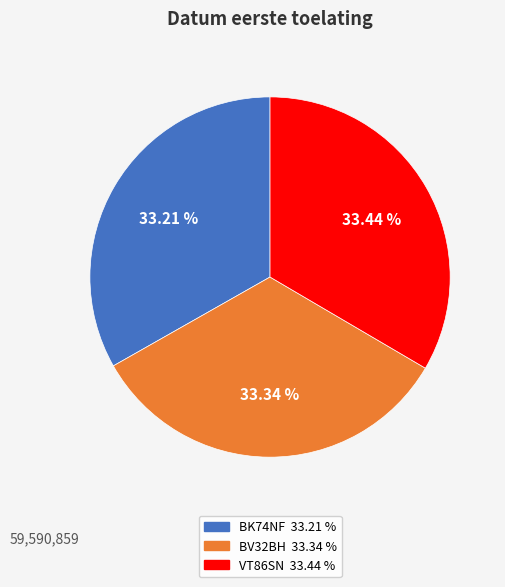

Approximately how many times larger is the value at VT86SN compared to BV32BH?

1.0